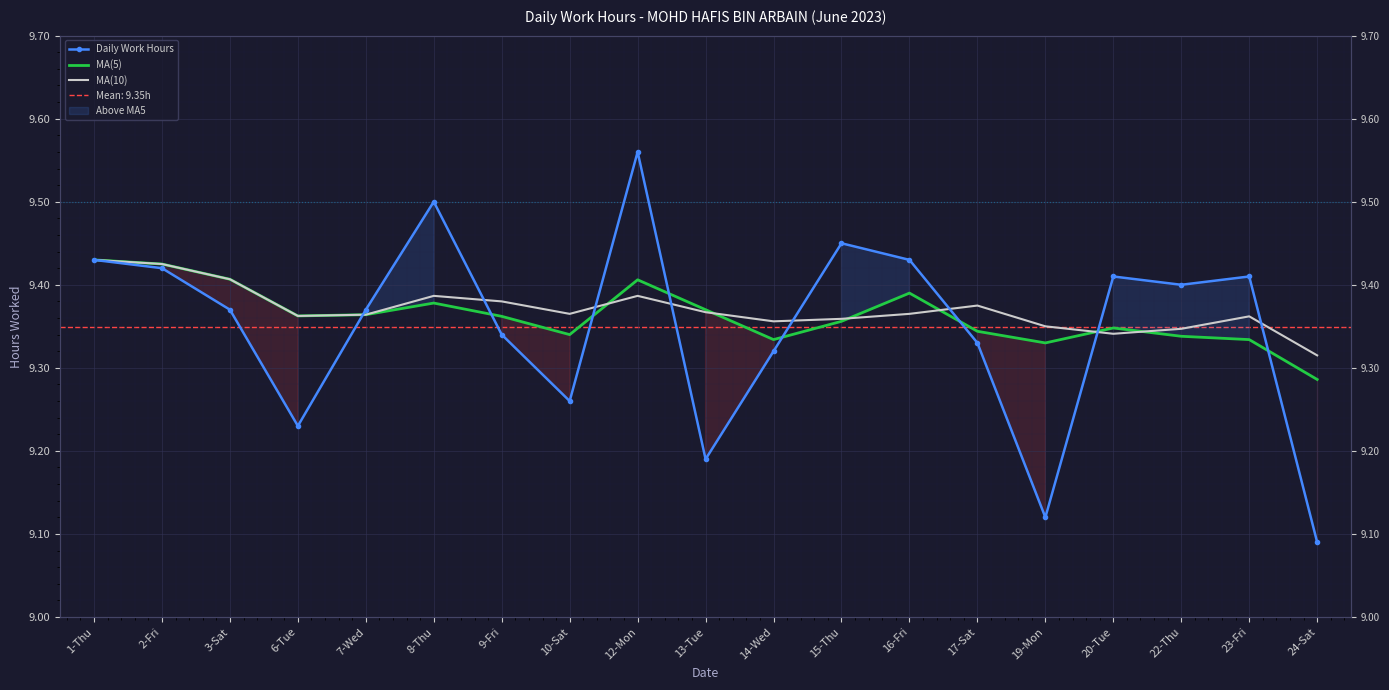

What is the label of the 17th point from the left?

22-Thu